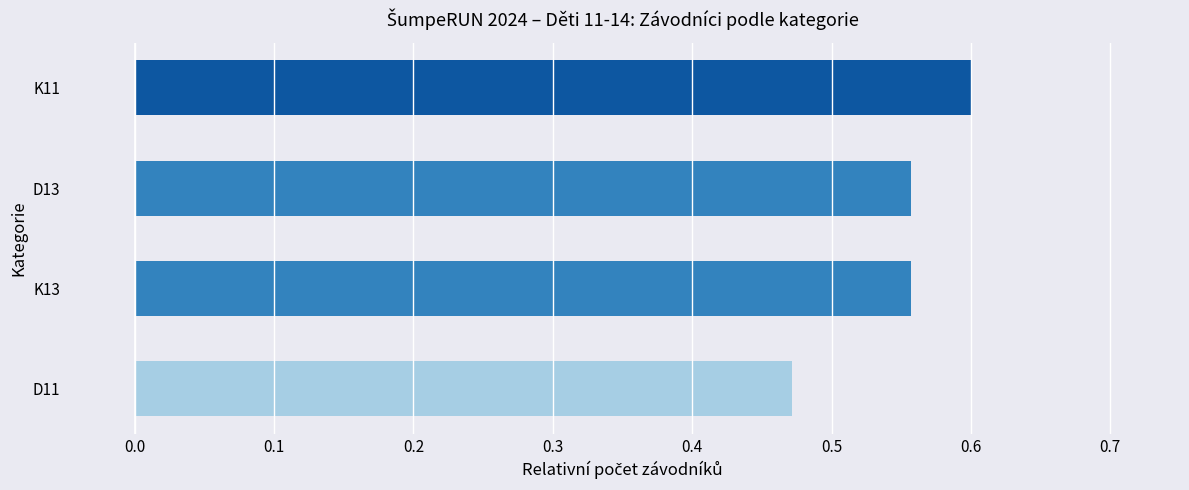

Which label corresponds to the smallest value in the chart?

D11